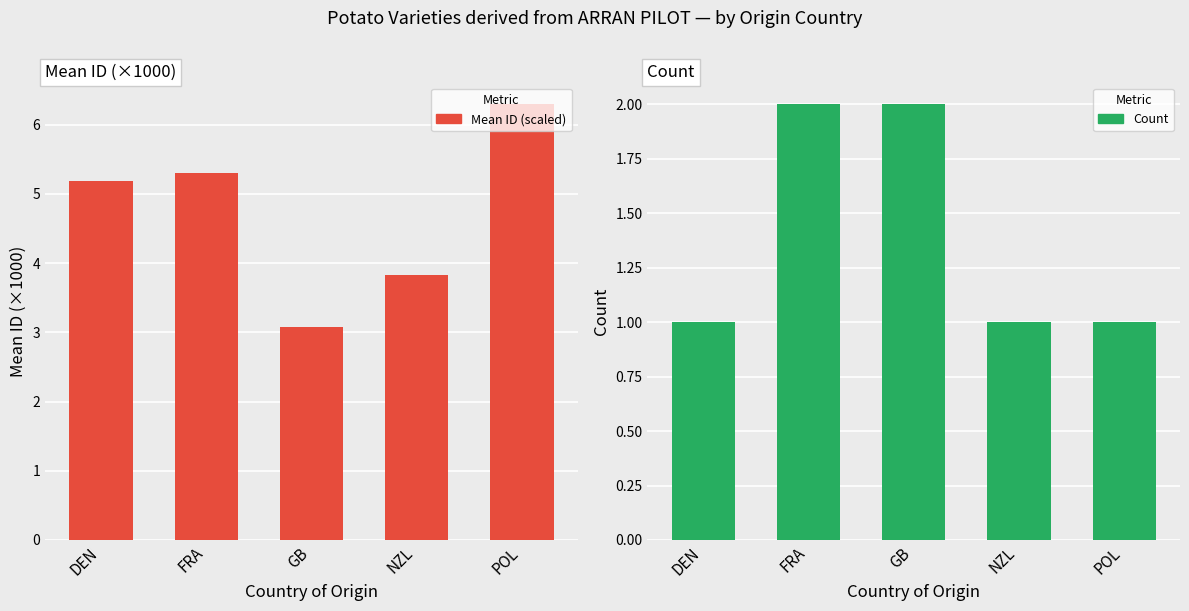

Rank the series by their average value, from lowest to highest.

Count, Mean ID (scaled)